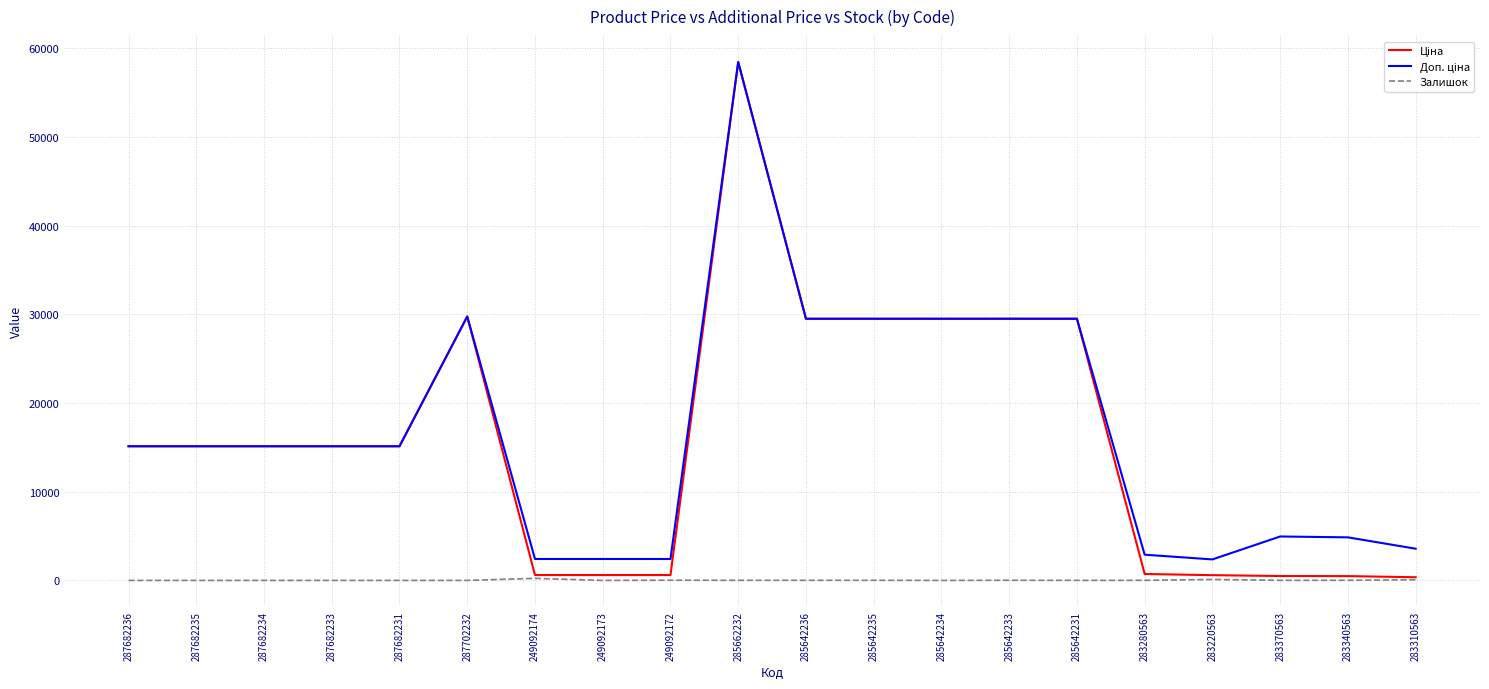

At which category is the sum across all series the highest?

285662232